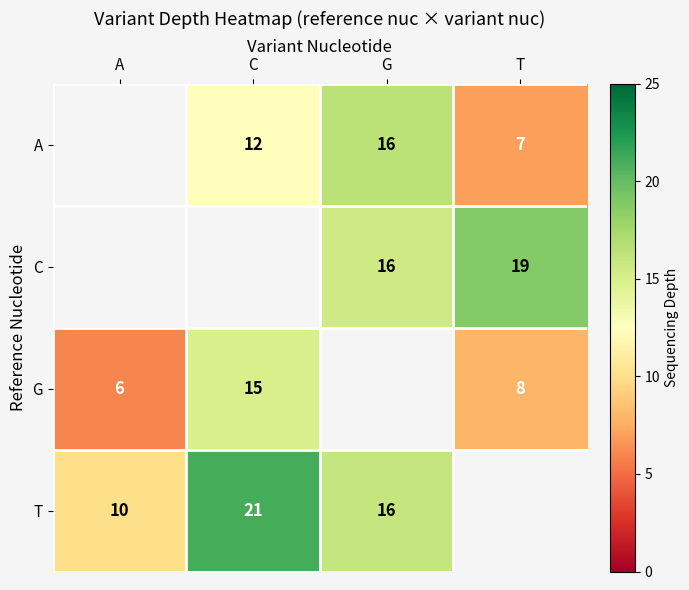

What is the minimum value shown in the chart?

6.0